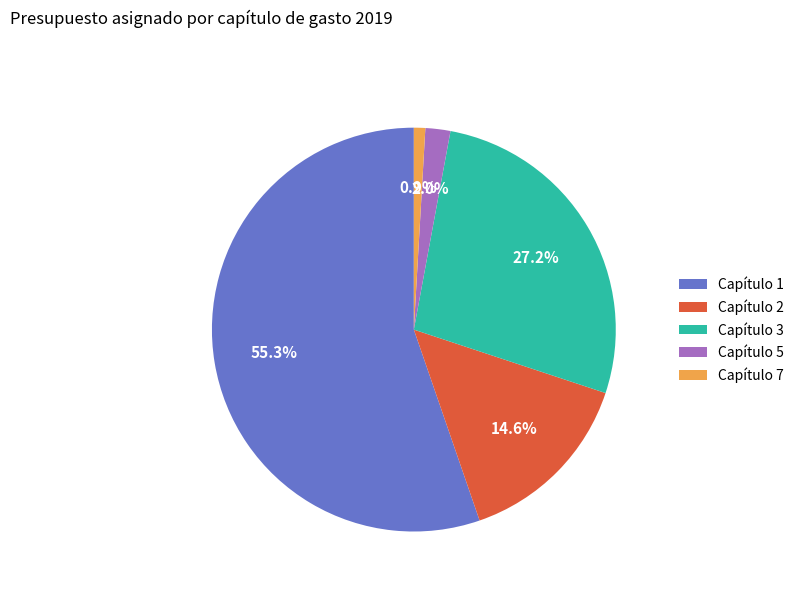

Which slice is the largest?

Capítulo 1